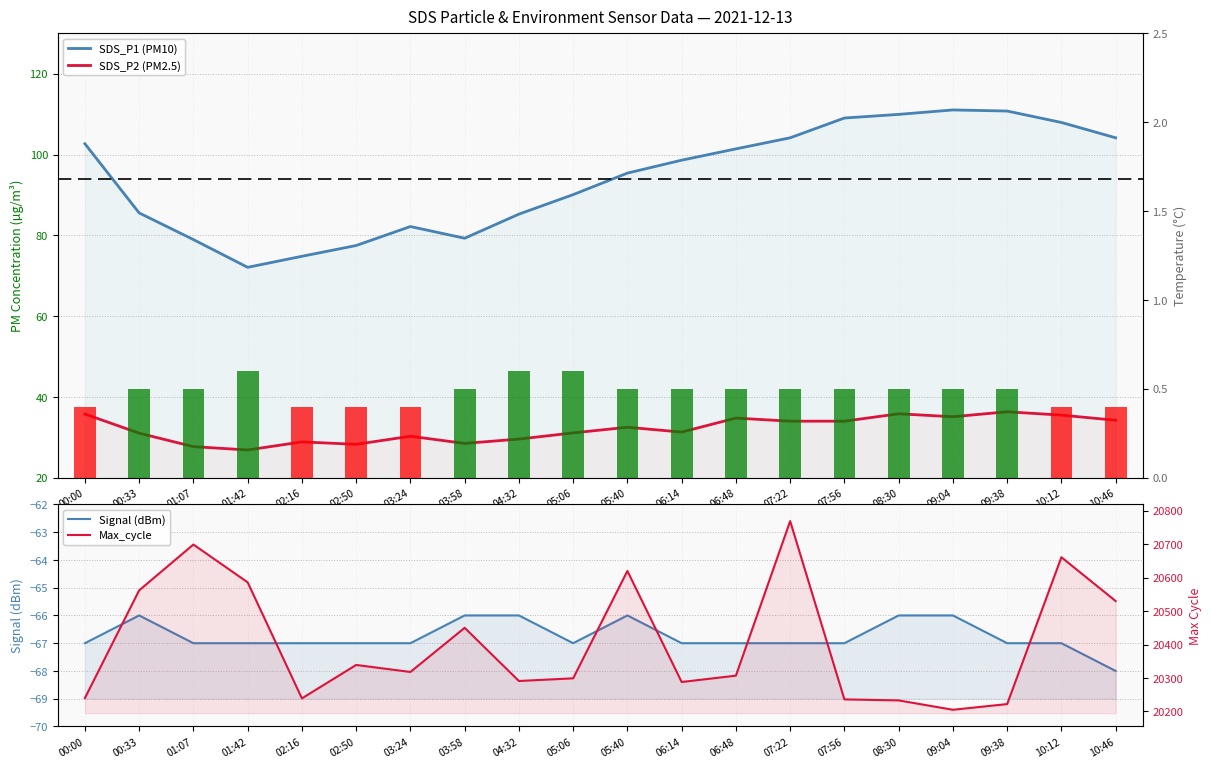

Reading left to right, list all the values displayed in this chart.

SDS_P1 (PM10): 102.7	85.6	79.0	72.1	74.8	77.5	82.2	79.3	85.3	90.1	95.4	98.6	101.4	104.2	109.1	110.0	111.1	110.8	108.0	104.2
SDS_P2 (PM2.5): 35.8	31.0	27.7	26.9	28.9	28.3	30.3	28.5	29.6	31.1	32.5	31.3	34.8	34.0	34.0	35.8	35.1	36.3	35.5	34.2
Temp (°C): 0.4	0.5	0.5	0.6	0.4	0.4	0.4	0.5	0.6	0.6	0.5	0.5	0.5	0.5	0.5	0.5	0.5	0.5	0.4	0.4
Signal (dBm): -67.0	-66.0	-67.0	-67.0	-67.0	-67.0	-67.0	-66.0	-66.0	-67.0	-66.0	-67.0	-67.0	-67.0	-67.0	-66.0	-66.0	-67.0	-67.0	-68.0
Max_cycle: 20240.0	20562.0	20699.0	20586.0	20239.0	20339.0	20318.0	20450.0	20291.0	20299.0	20620.0	20288.0	20307.0	20769.0	20236.0	20233.0	20205.0	20222.0	20661.0	20530.0